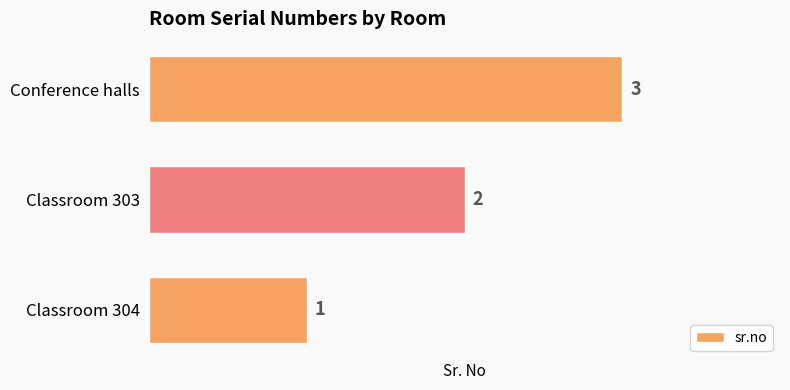

How many values are below 2?

1